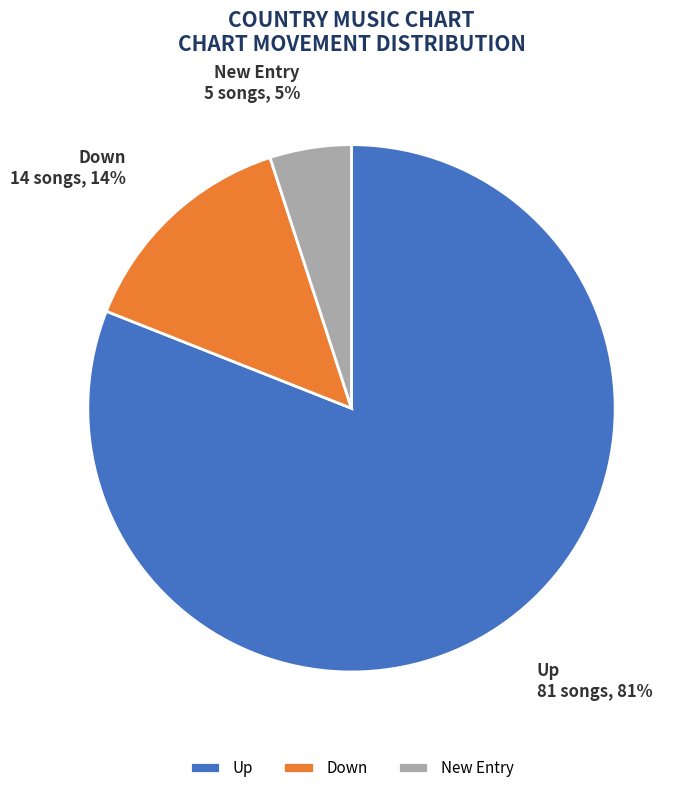

How many slices are in this pie chart?

3